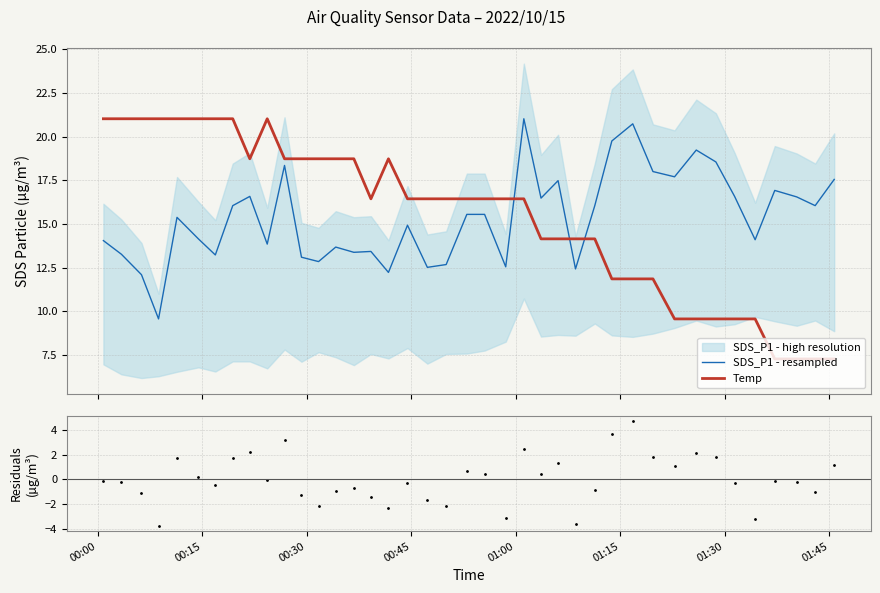

What is the minimum value for Temp?

7.3